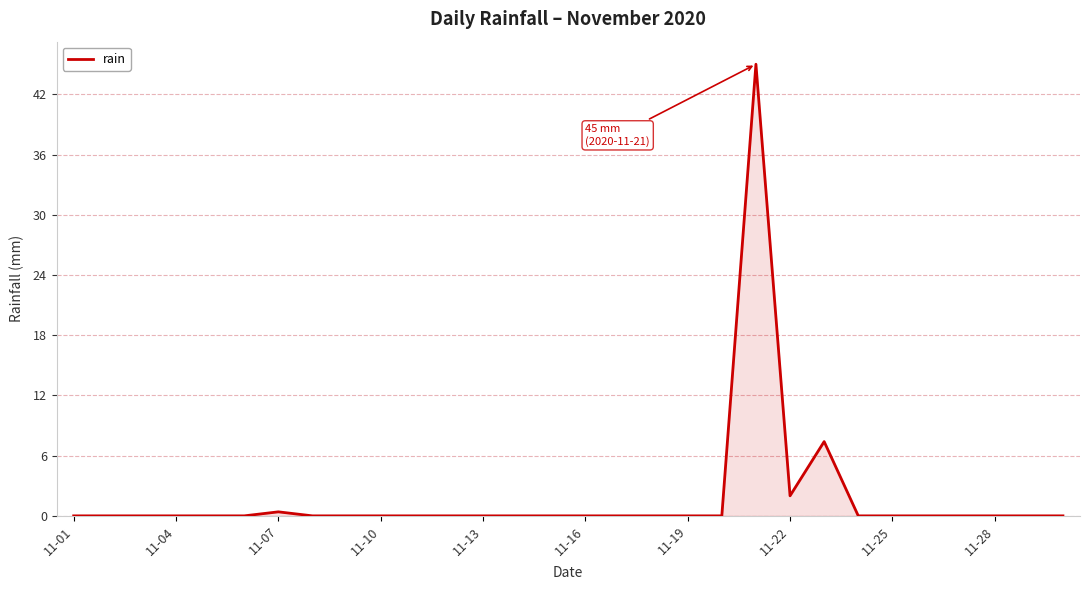

What is the maximum value shown in the chart?

45.0